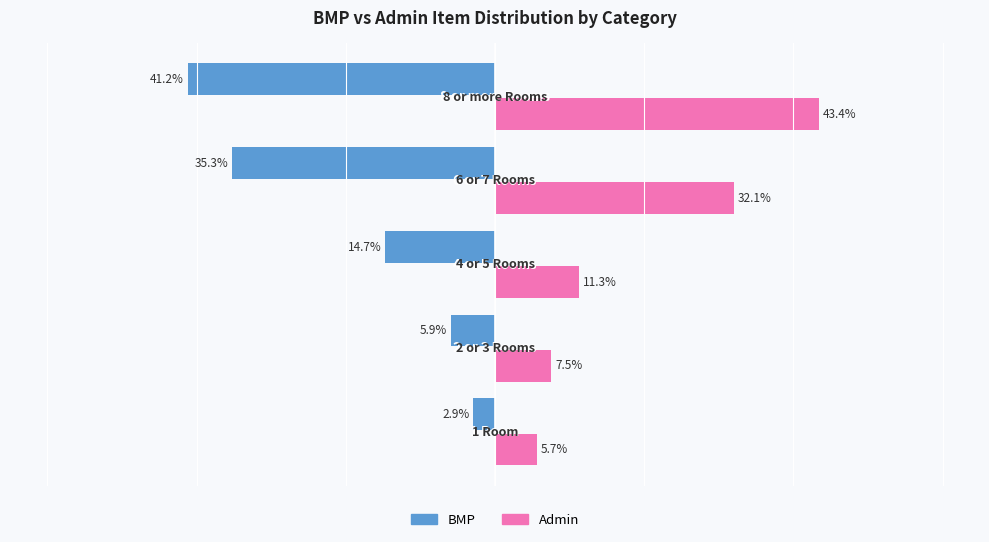

Which series has the widest spread of values?

BMP